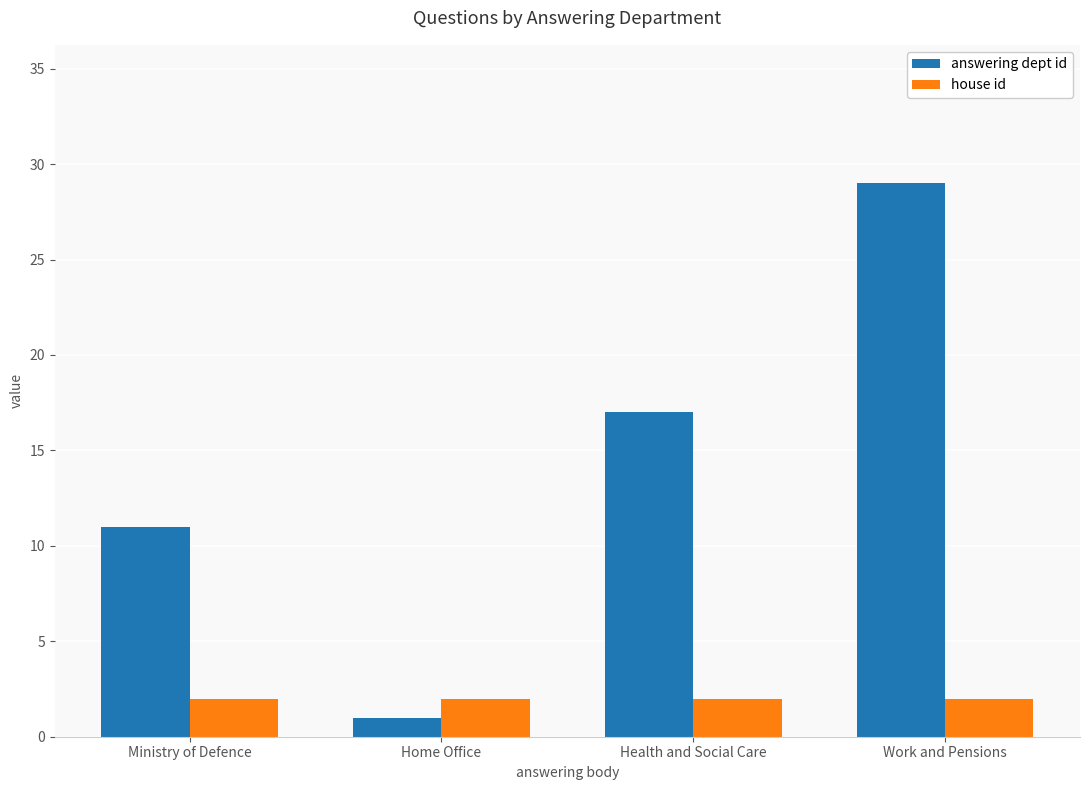

At how many categories does at least one series exceed 7?

3